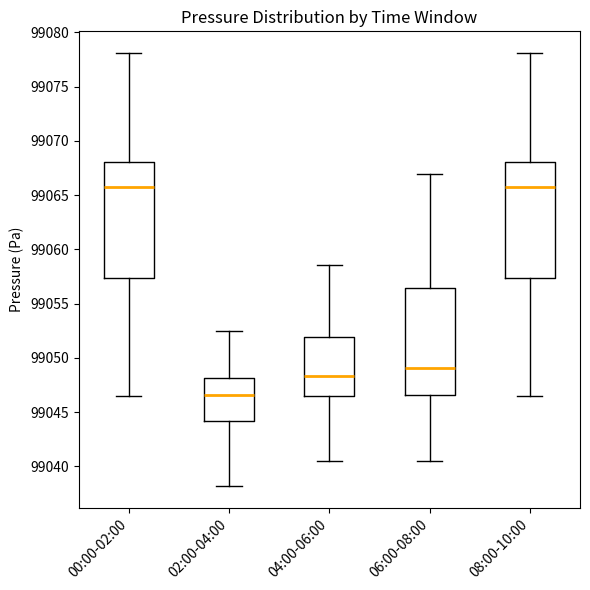

Which box's median line is the lowest?

02:00-04:00